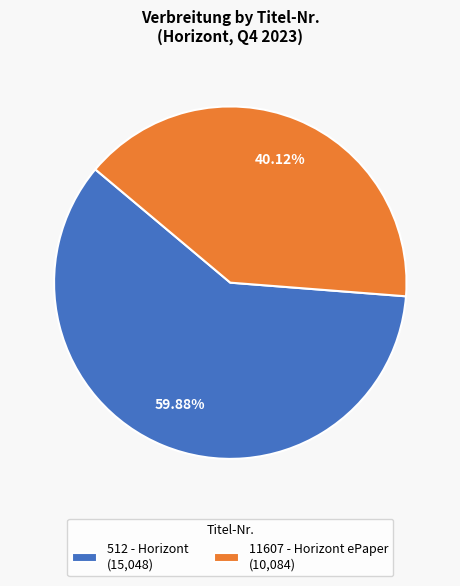

Which category has the smallest portion of the pie?

11607 - Horizont ePaper (10,084)